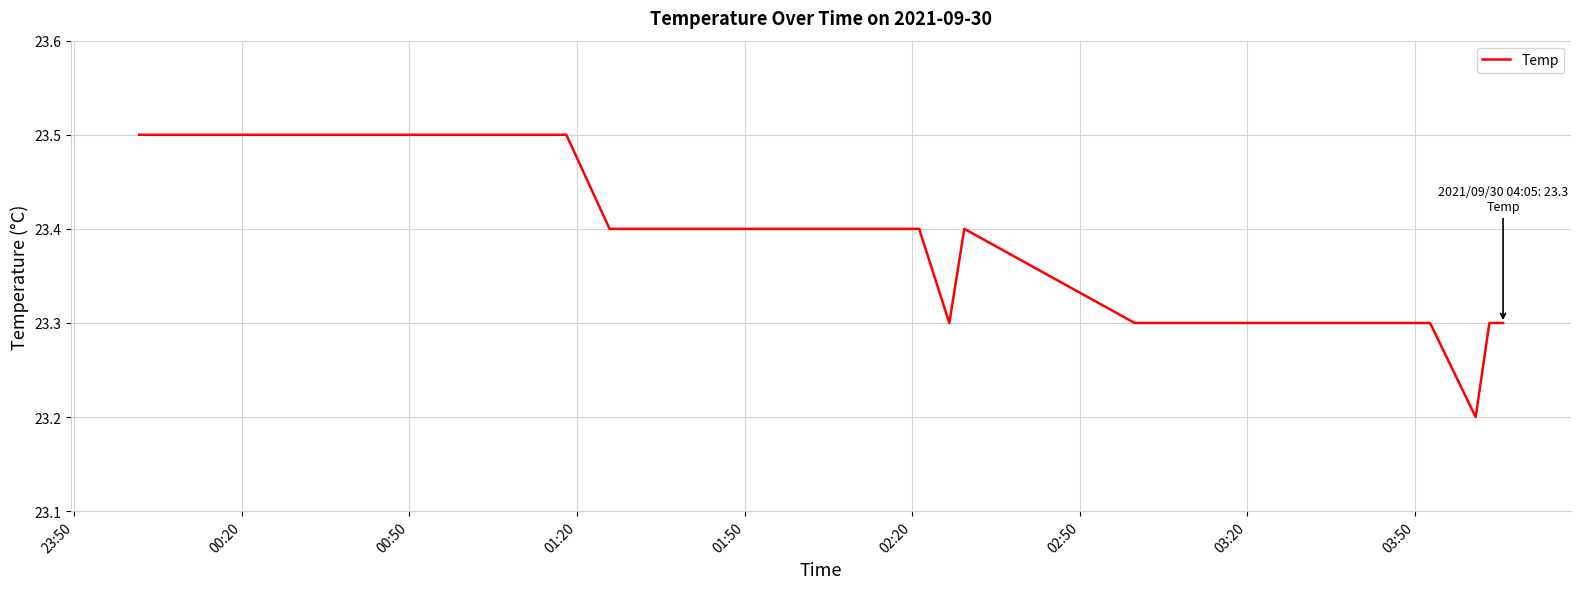

What is the minimum value shown in the chart?

23.2